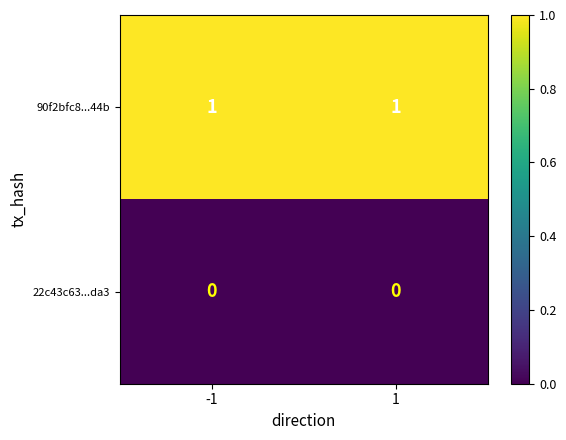

What is the total value across all series at 1?

1